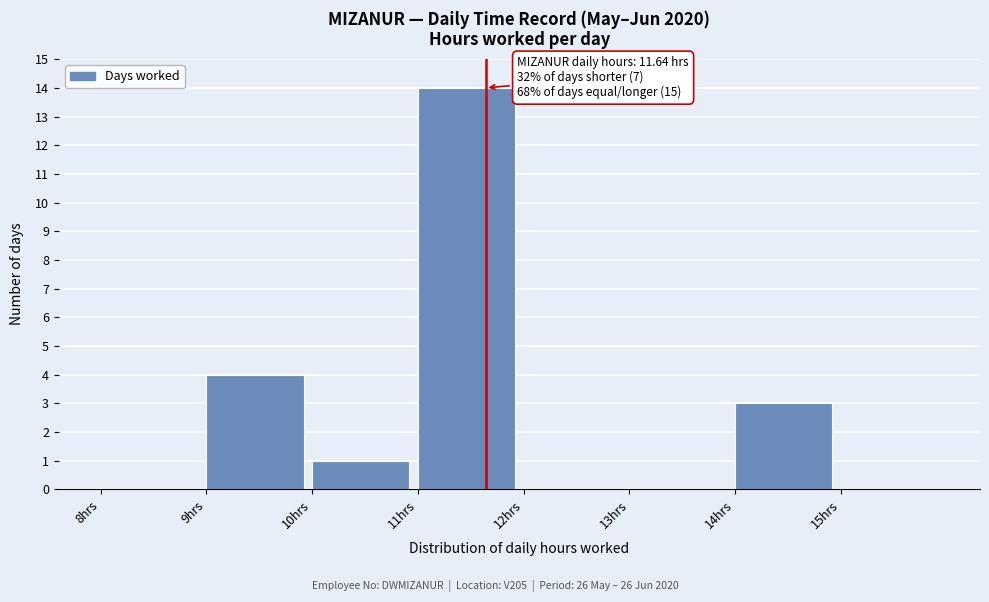

Over which range of the x-axis is the bar tallest?

11 to 12